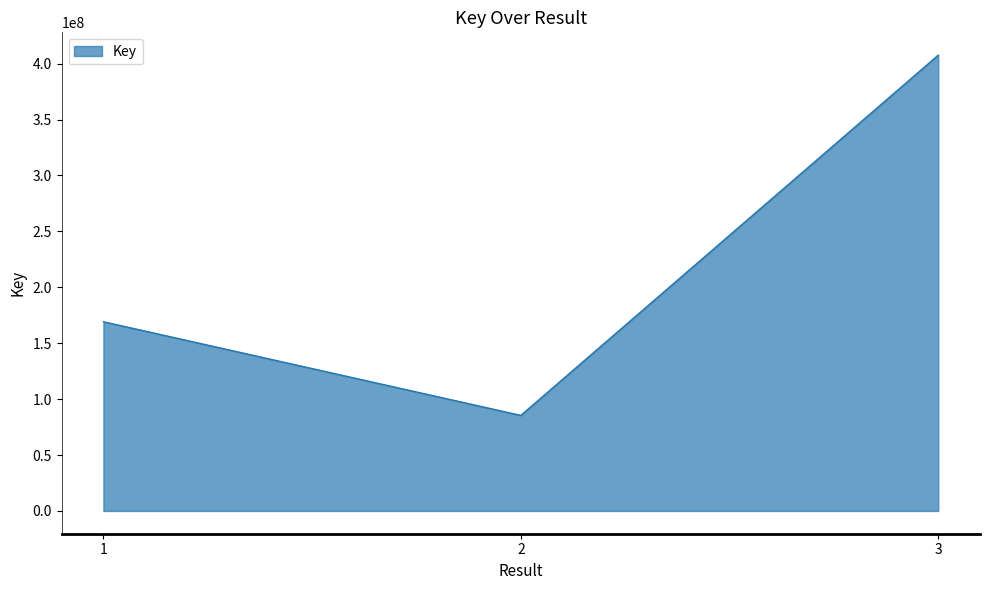

Which has a higher value, 1 or 3?

3